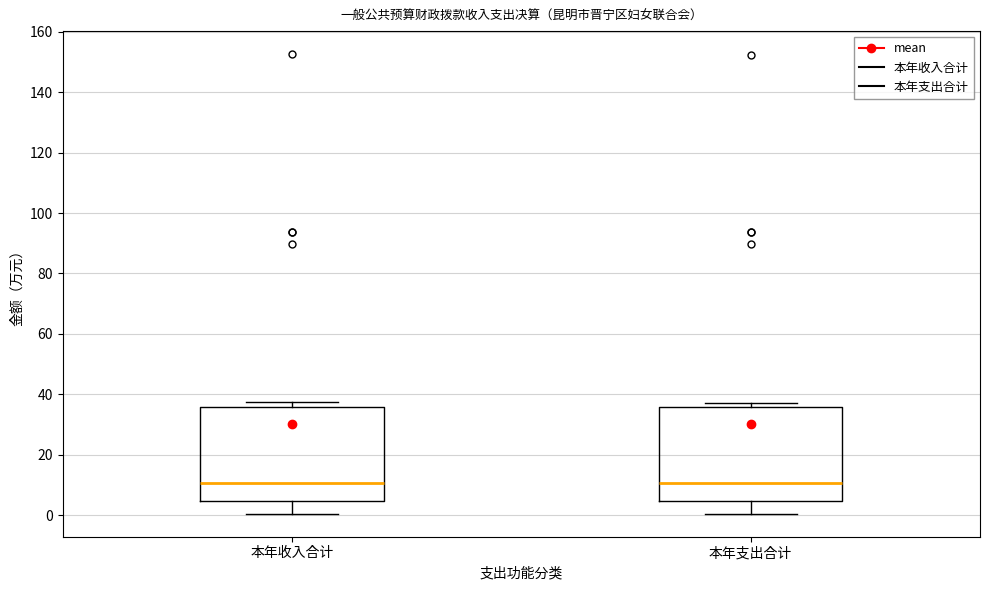

Reading left to right, transcribe this box plot: for each box, give where its median line is, the range the box spans, and where its two whiskers end, as read against the y-axis. The values are not printed on the chart, so give them approximately, as read against the axis.

本年收入合计: median 10, box 4 to 36, whiskers 0 to 38
本年支出合计: median 10, box 4 to 36, whiskers 0 to 38